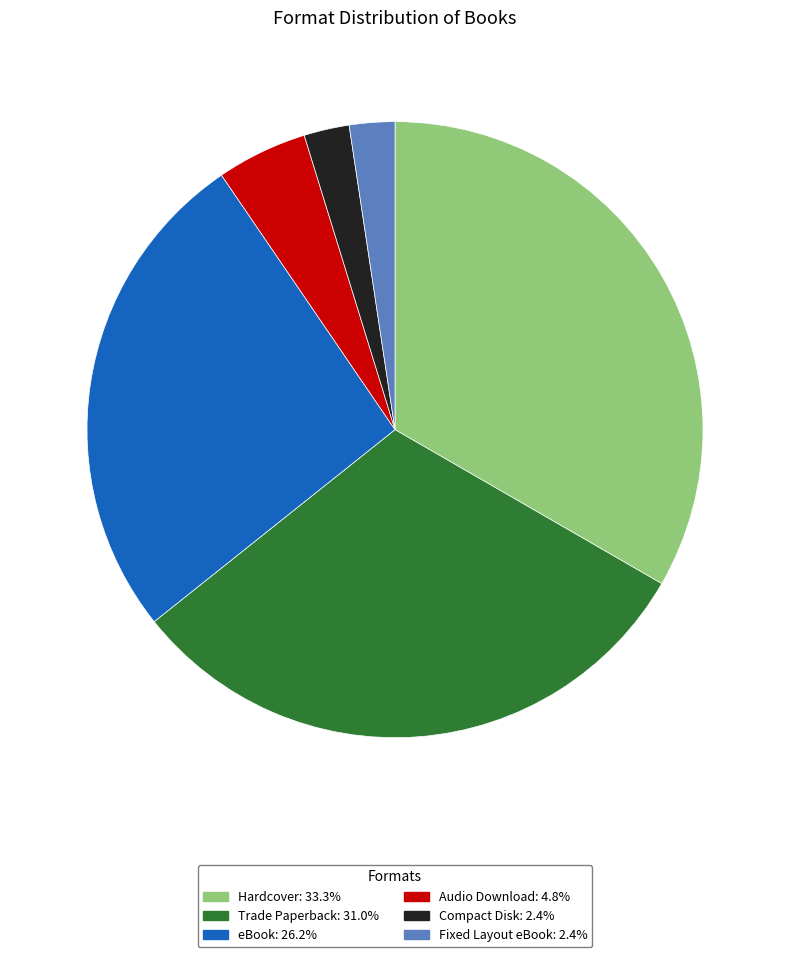

Is the sum of Audio Download: 4.8% and eBook: 26.2% greater than half?

No